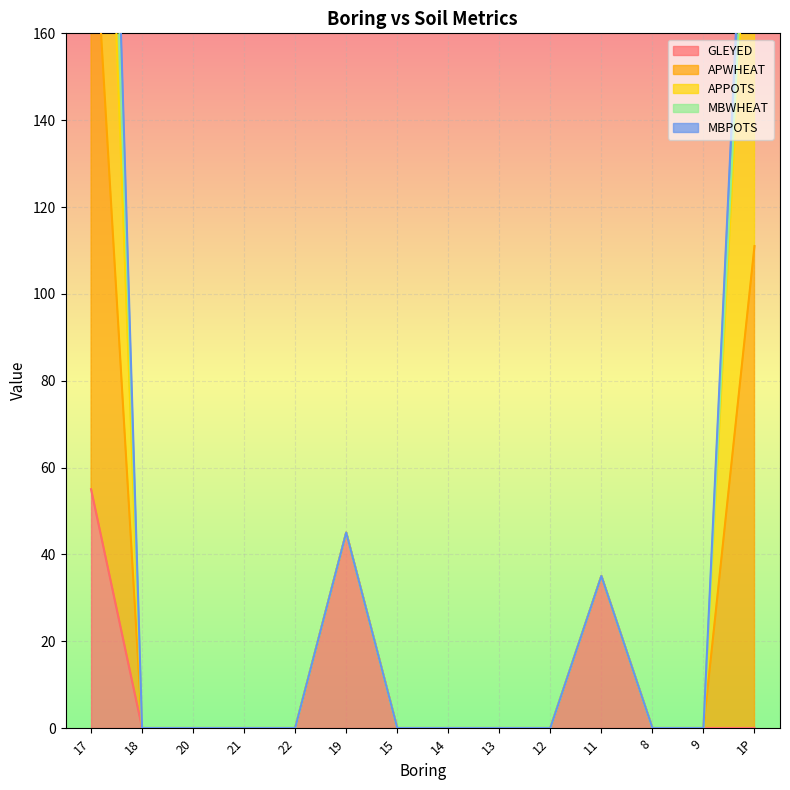

True or false: APWHEAT and MBPOTS cross at least once.

False